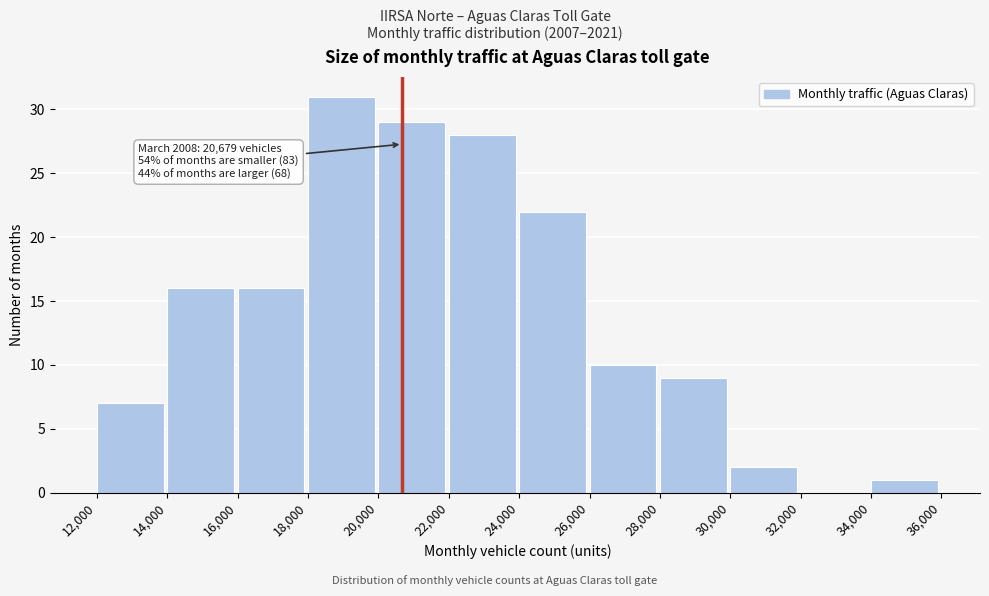

Which range on the x-axis has the tallest bar?

18,000 to 20,000